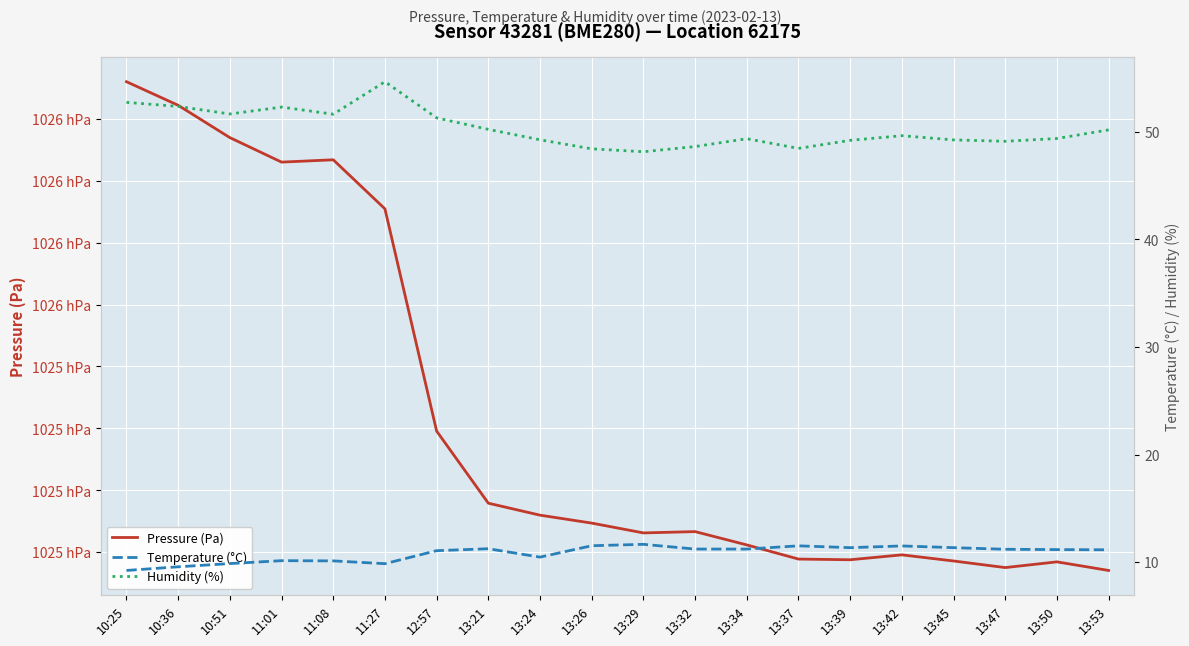

What position from the right is 11:01?

17